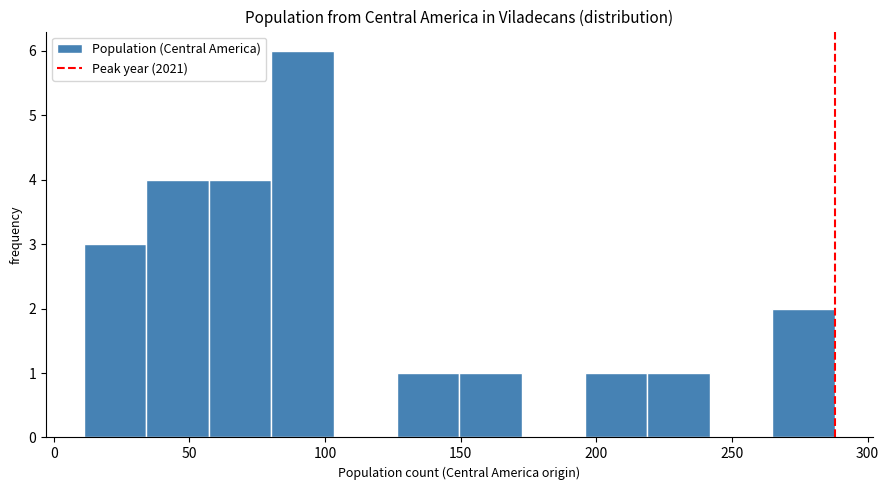

What is the height of the bar covering 220 to 240 on the x-axis? Neither the bar edges nor the heights are printed on the chart, so give them approximately, as read against the axes.

1